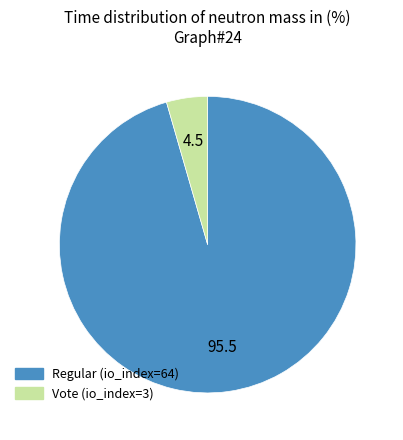

Does Regular (io_index=64) represent more than half of the total?

Yes